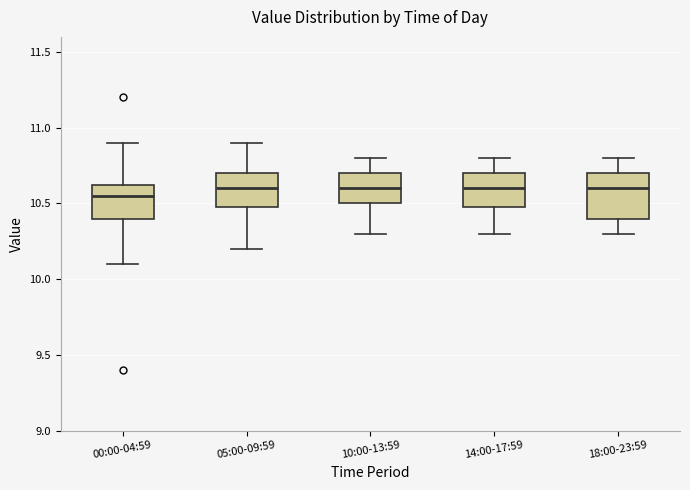

Where is the lower edge of the box for 10:00-13:59 on the y-axis? The values are not printed on the chart, so give them approximately, as read against the axis.

10.50